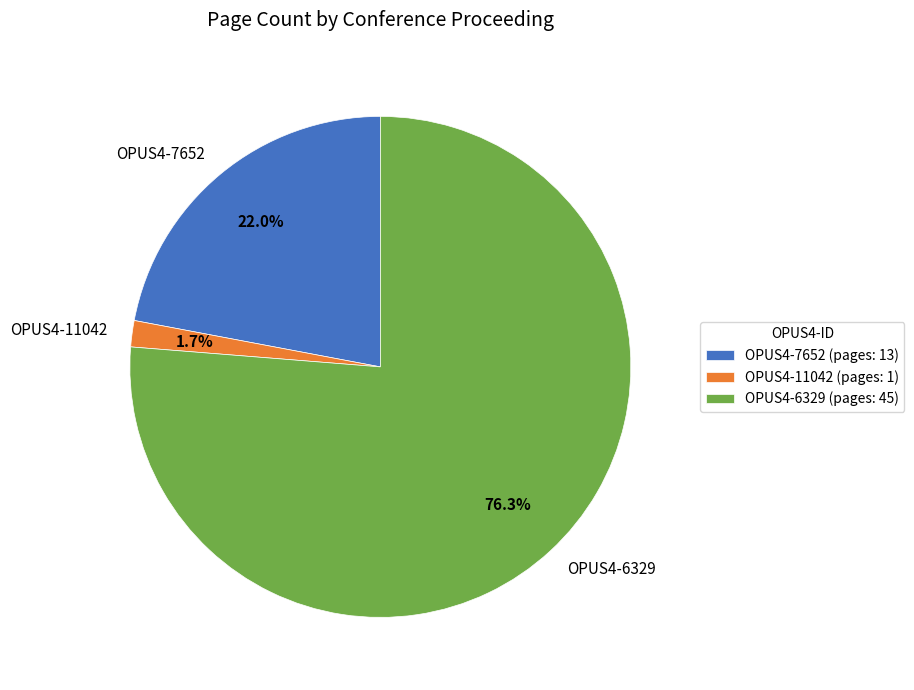

The OPUS4-6329 slice represents 66% of the pie. True or false?

False